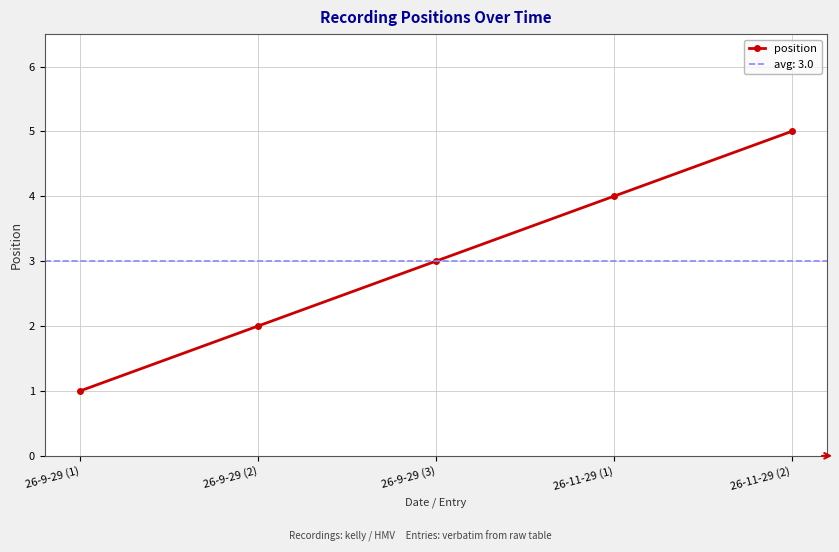

At which label does the data first exceed 3?

26-11-29 (1)